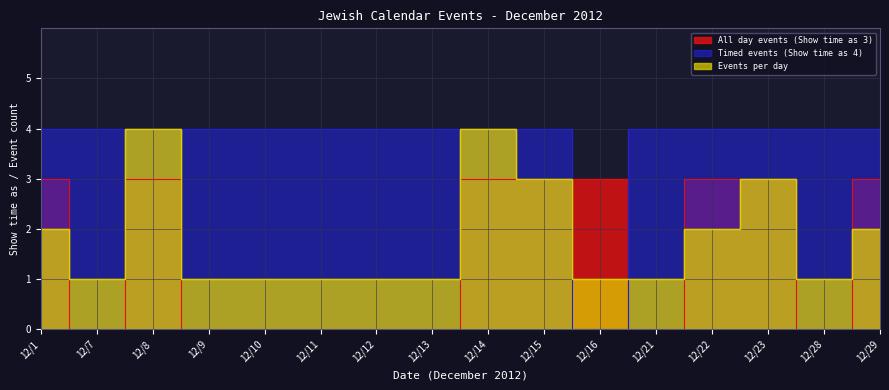

Is the value of All day events (Show time as 3) at 12/23 greater than the value of Events per day at 12/13?

Yes